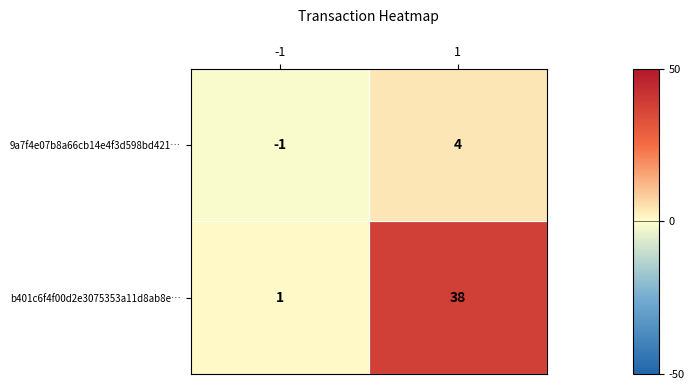

How many distinct data groups are displayed?

2